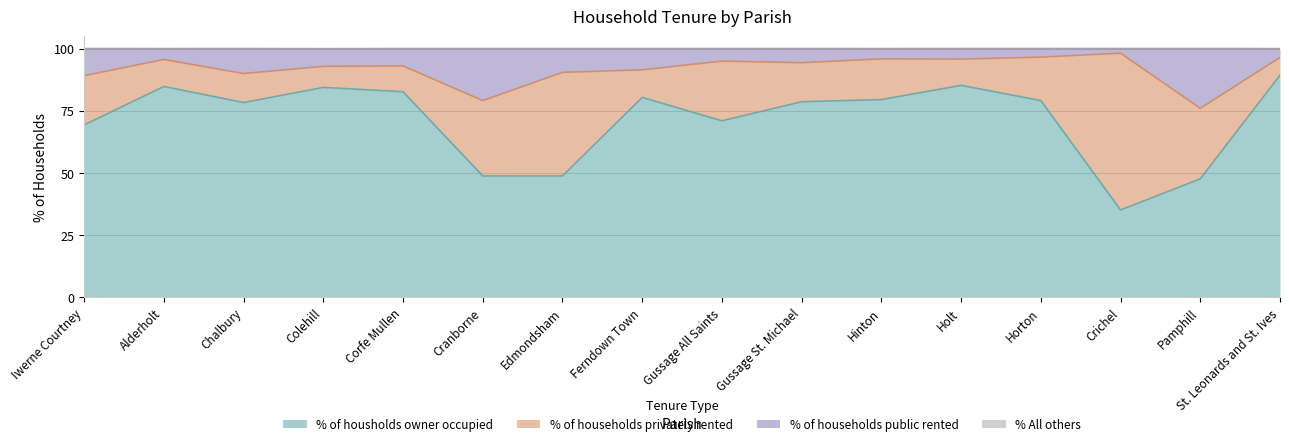

The % of housholds owner occupied series shows 130.7 at Gussage St. Michael. True or false?

False